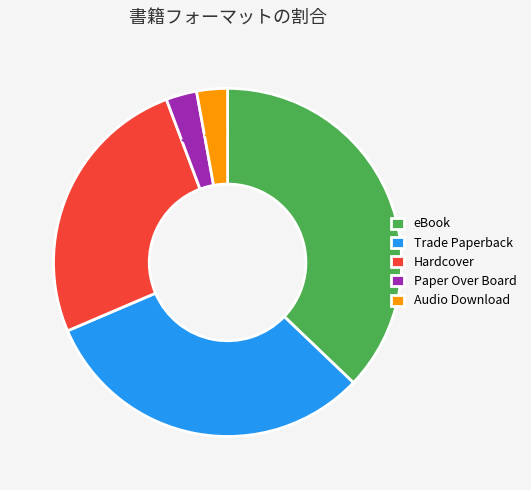

Is it true that eBook is 27% of the pie?

False